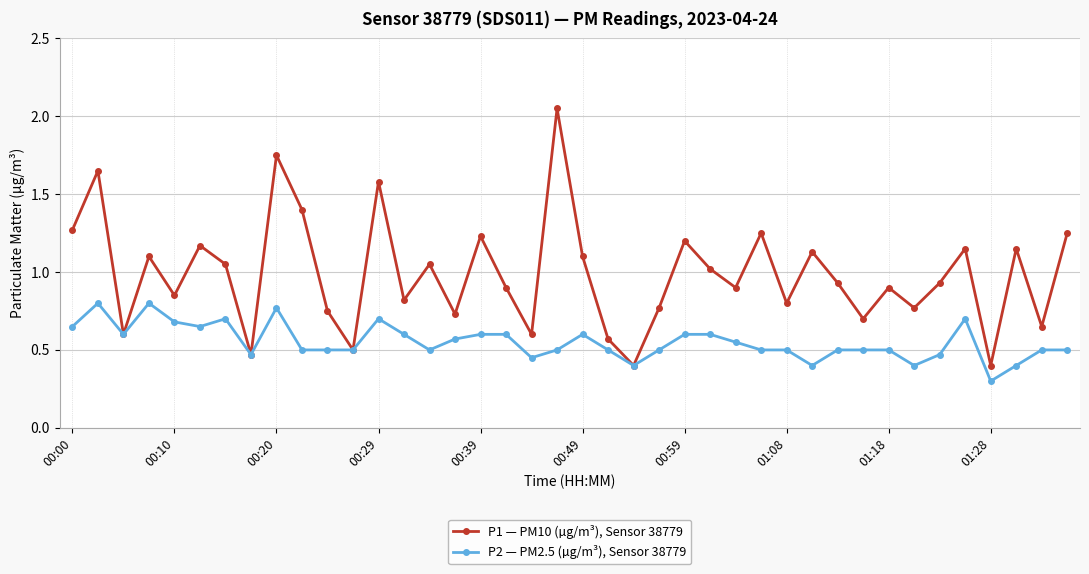

At how many categories does at least one series exceed 0?

40